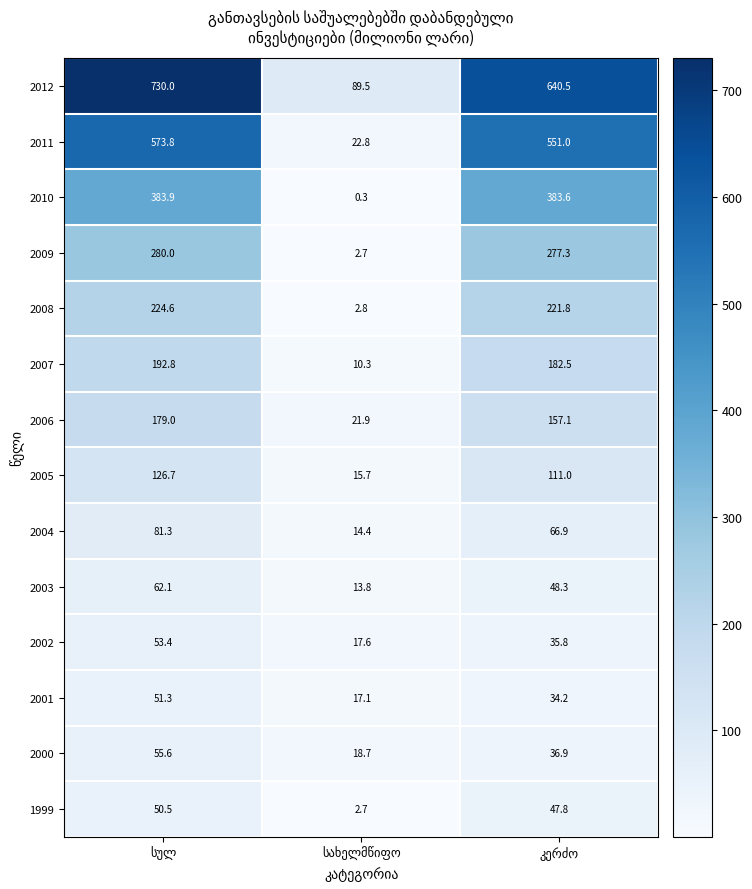

Which series has the largest range (max minus min)?

2012